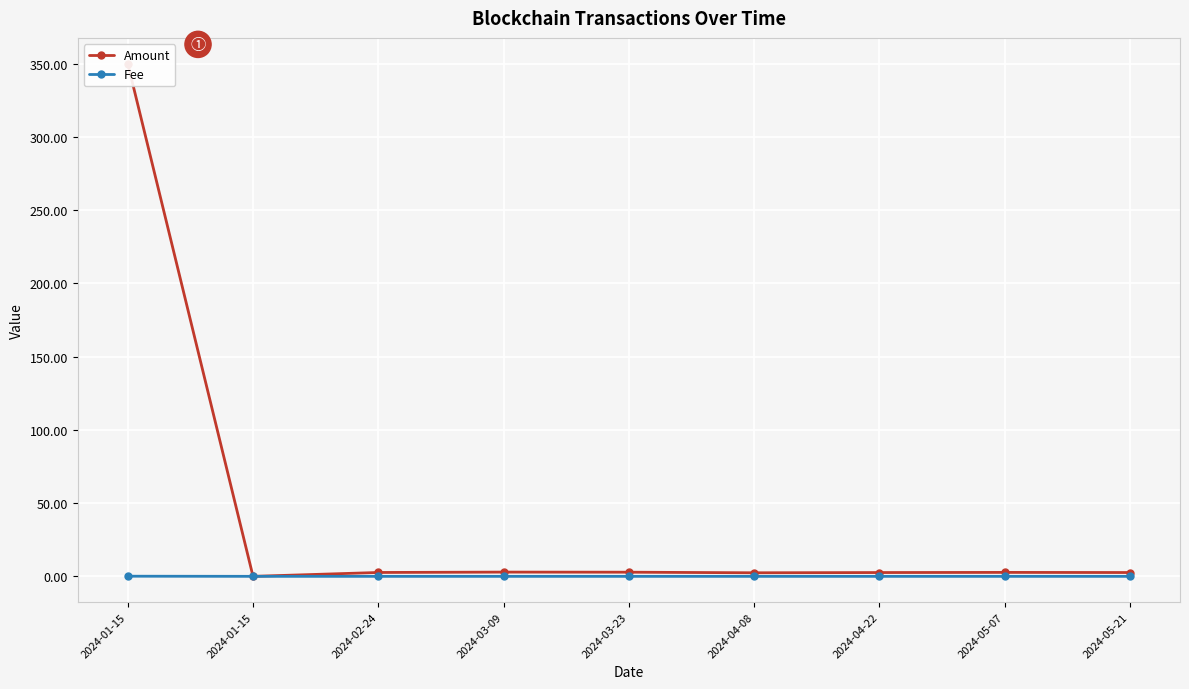

Rank the series at 2024-05-21 from lowest to highest value.

Fee, Amount